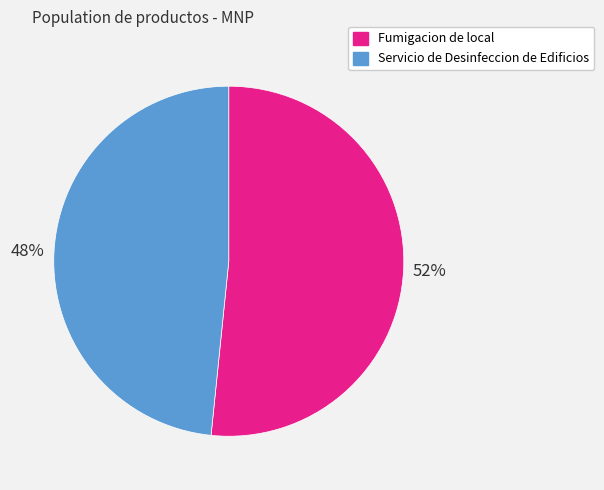

How many slices are in this pie chart?

2